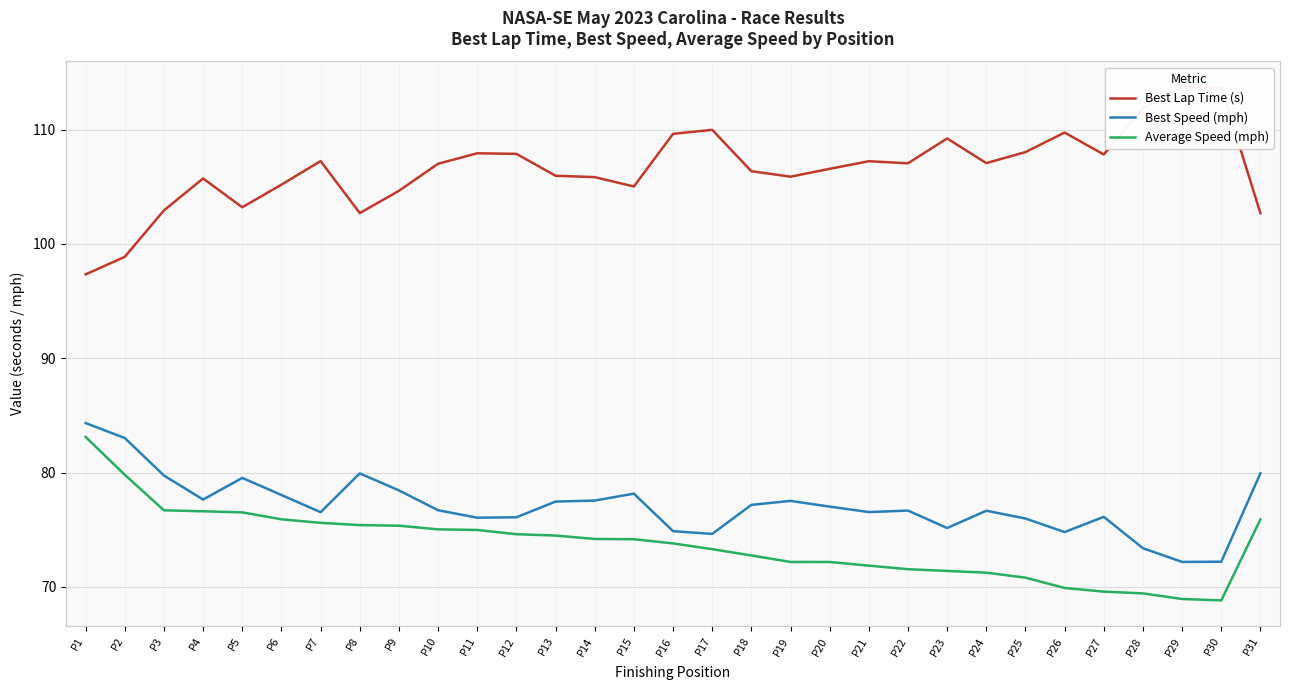

Reading left to right, transcribe all the data shown in this chart.

Best Lap Time (s): P1=97.3	P2=98.9	P3=102.9	P4=105.7	P5=103.2	P6=105.2	P7=107.2	P8=102.7	P9=104.6	P10=107.0	P11=107.9	P12=107.9	P13=106.0	P14=105.8	P15=105.0	P16=109.6	P17=110.0	P18=106.4	P19=105.9	P20=106.6	P21=107.2	P22=107.0	P23=109.2	P24=107.1	P25=108.0	P26=109.7	P27=107.8	P28=111.8	P29=113.7	P30=113.7	P31=102.7
Best Speed (mph): P1=84.3	P2=83.0	P3=79.7	P4=77.6	P5=79.5	P6=78.0	P7=76.5	P8=79.9	P9=78.4	P10=76.7	P11=76.1	P12=76.1	P13=77.5	P14=77.6	P15=78.2	P16=74.9	P17=74.6	P18=77.2	P19=77.5	P20=77.0	P21=76.5	P22=76.7	P23=75.2	P24=76.7	P25=76.0	P26=74.8	P27=76.1	P28=73.4	P29=72.2	P30=72.2	P31=79.9
Average Speed (mph): P1=83.1	P2=79.8	P3=76.7	P4=76.6	P5=76.5	P6=75.9	P7=75.6	P8=75.4	P9=75.4	P10=75.0	P11=75.0	P12=74.6	P13=74.5	P14=74.2	P15=74.2	P16=73.8	P17=73.3	P18=72.8	P19=72.2	P20=72.2	P21=71.9	P22=71.5	P23=71.4	P24=71.2	P25=70.8	P26=69.9	P27=69.6	P28=69.4	P29=68.9	P30=68.8	P31=75.9